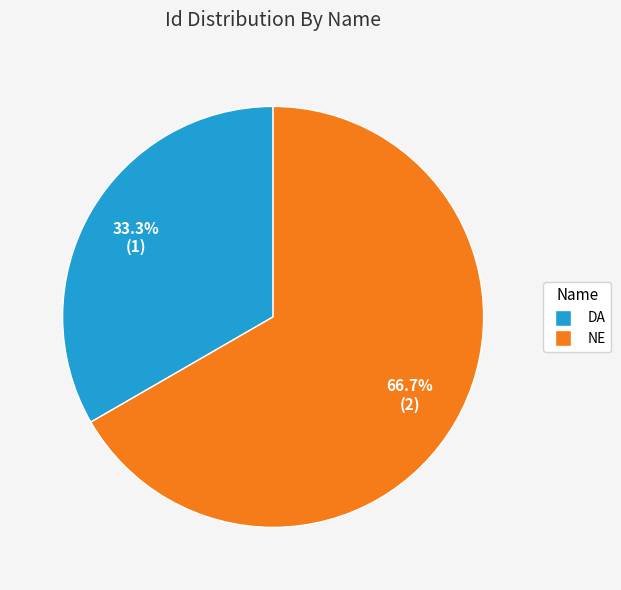

Which category accounts for the majority?

NE